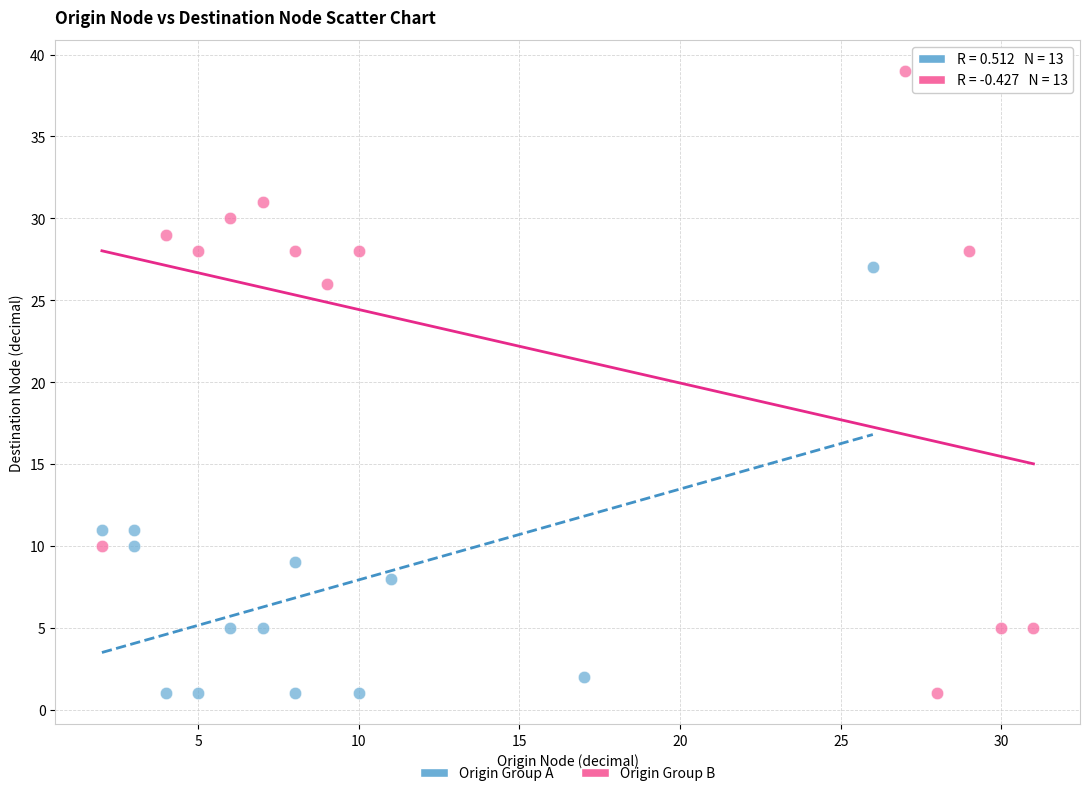

Which series reaches the maximum Y coordinate?

Origin Group B